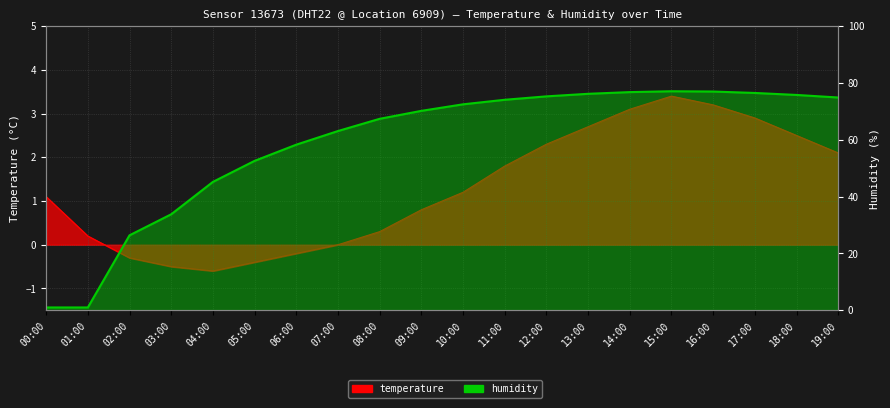

Between 03:00 and 04:00, which series saw the biggest shift?

humidity